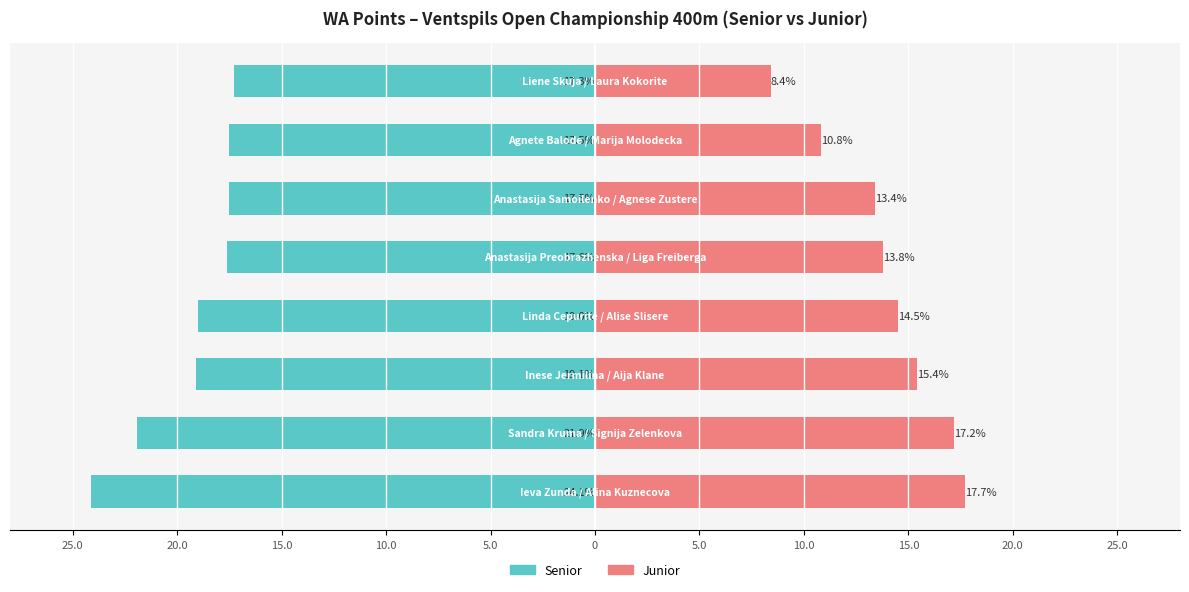

How many bars are there in each group?

2